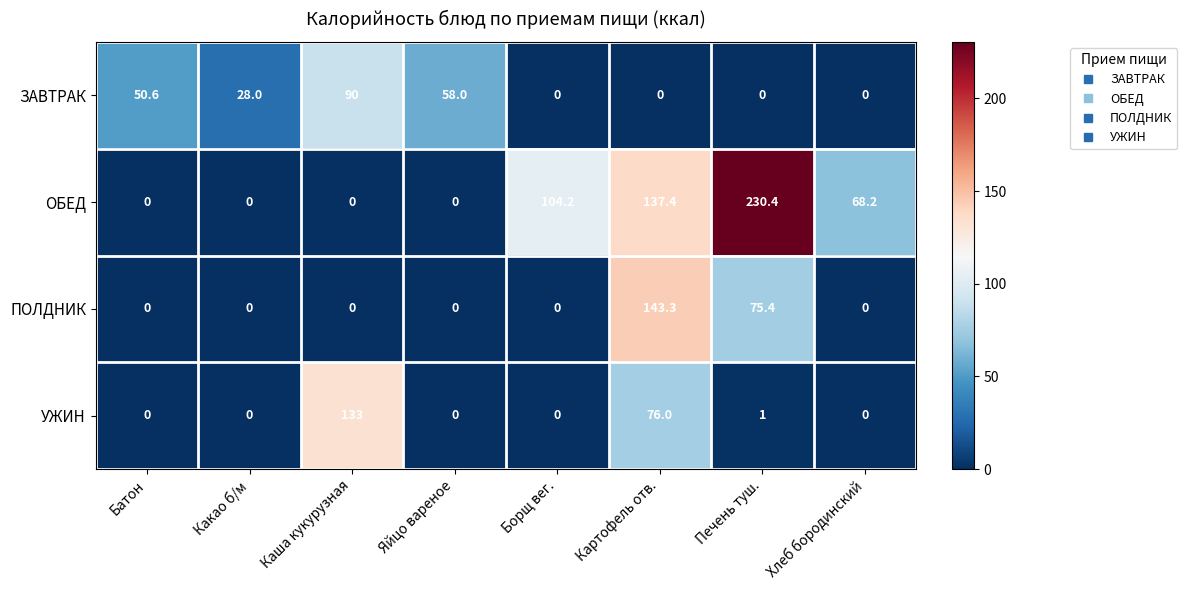

Read the ЗАВТРАК value at Яйцо вареное.

58.0